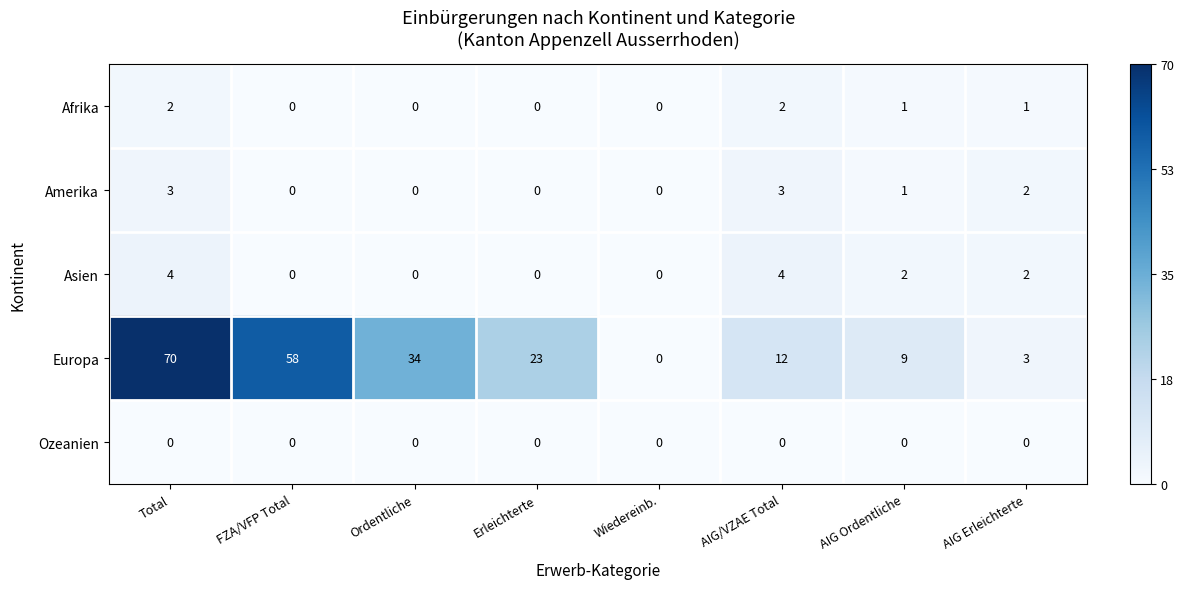

Is it true that Afrika equals 0 at Wiedereinb.?

True